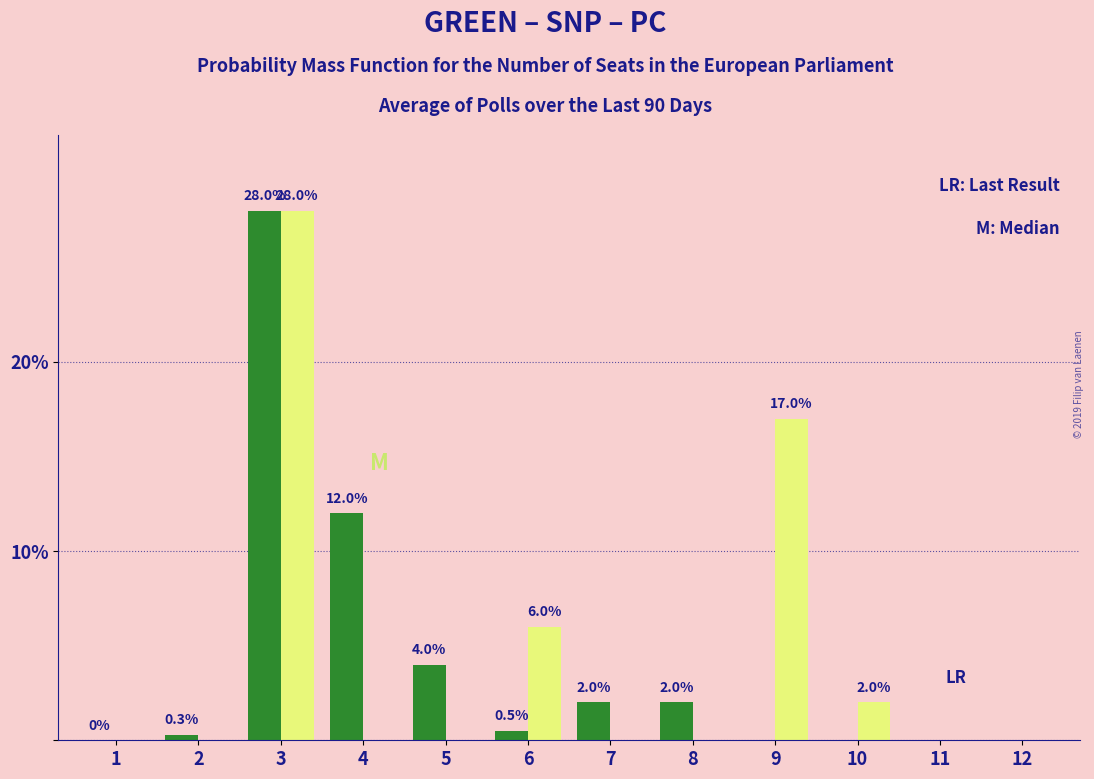

At which category is the sum across all series the highest?

3